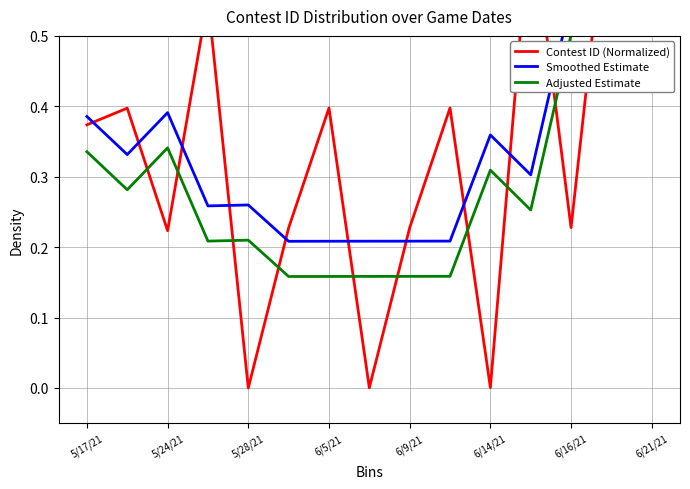

List the series in order of their peak value, lowest first.

Adjusted Estimate, Smoothed Estimate, Contest ID (Normalized)